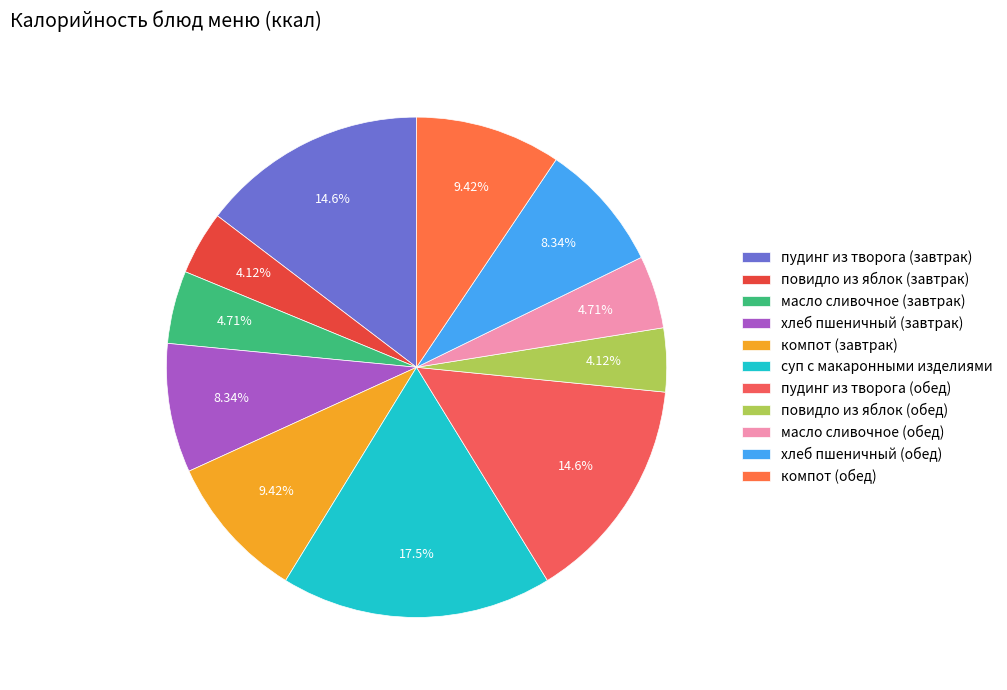

What is the change in value from хлеб пшеничный (завтрак) to суп с макаронными изделиями?

+128.7